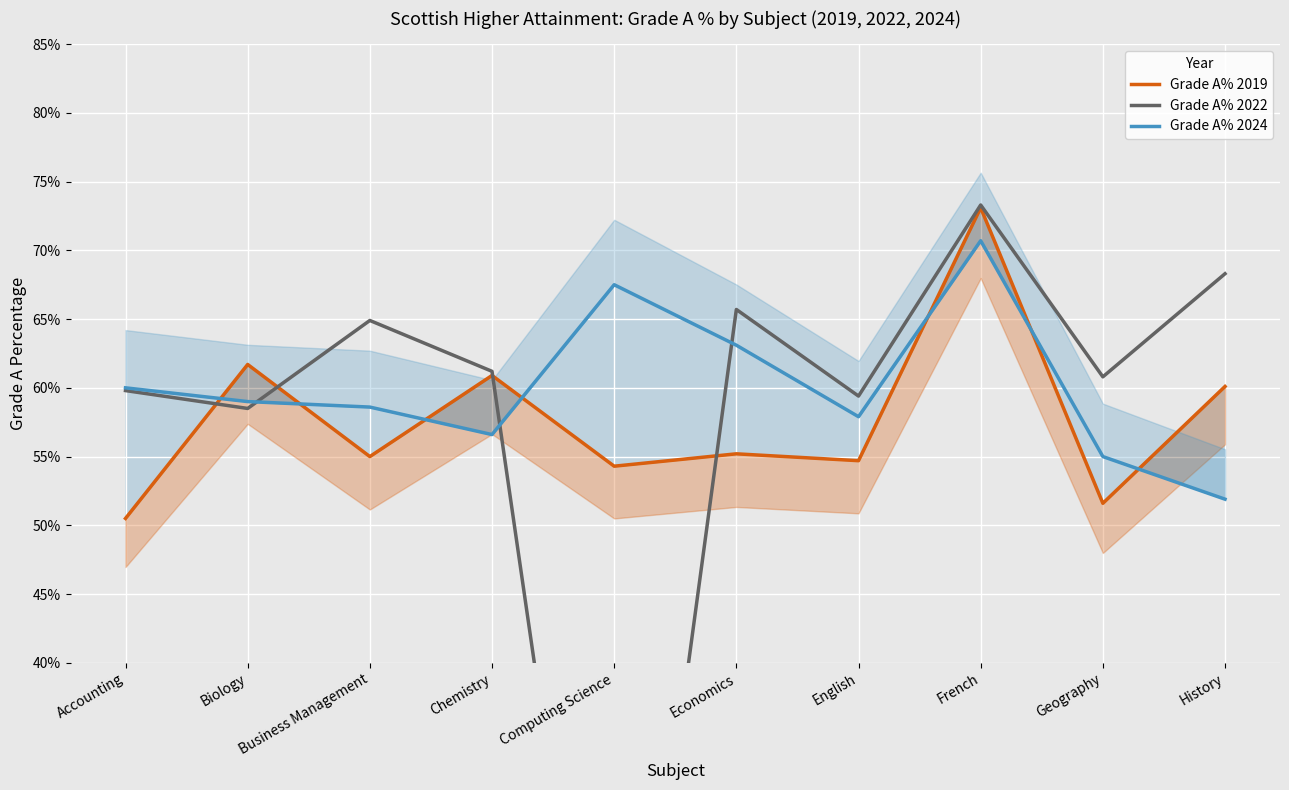

True or false: Grade A% 2022 has a value of 0.0 at Computing Science.

True